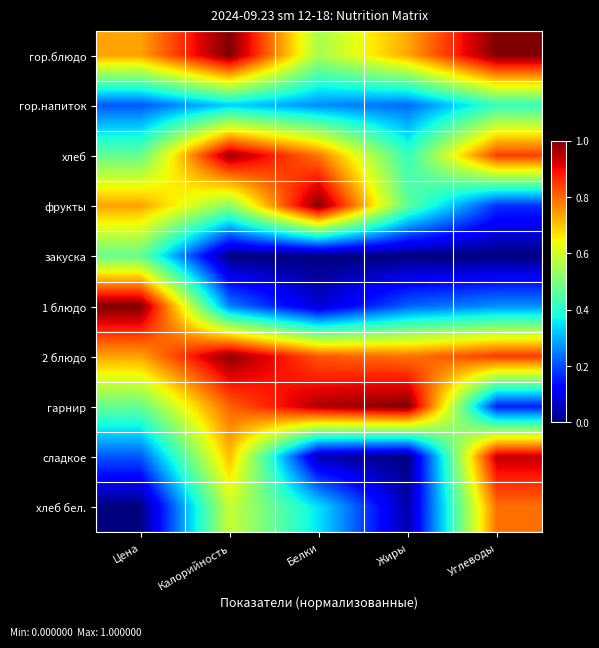

Which series has the widest spread of values?

сладкое